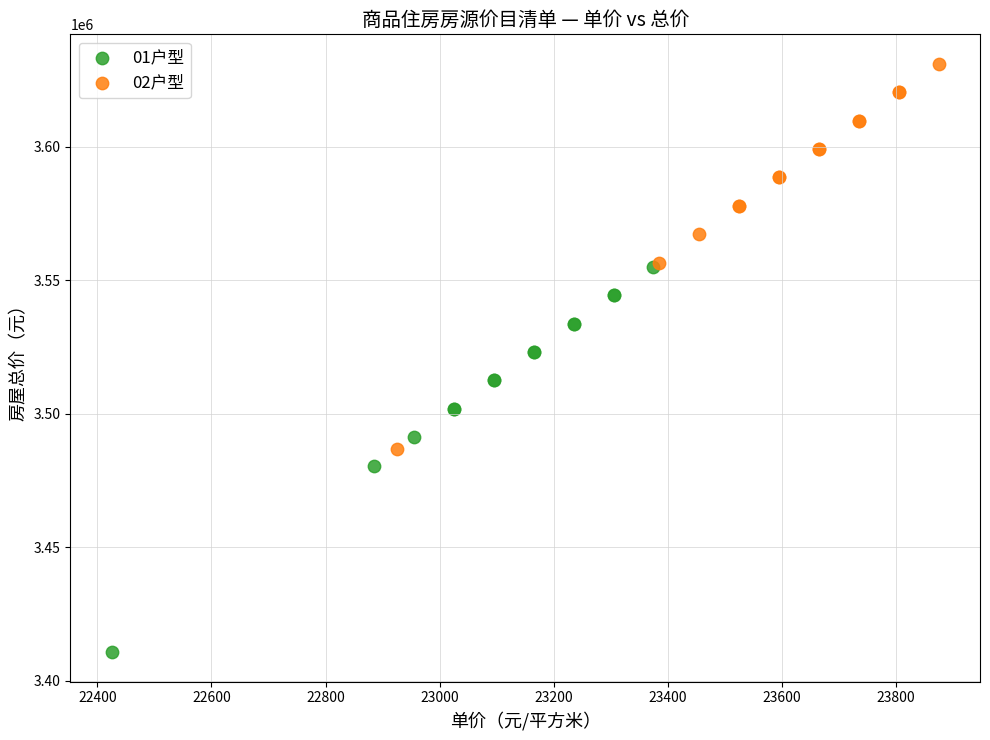

Which series contains the highest Y value?

02户型